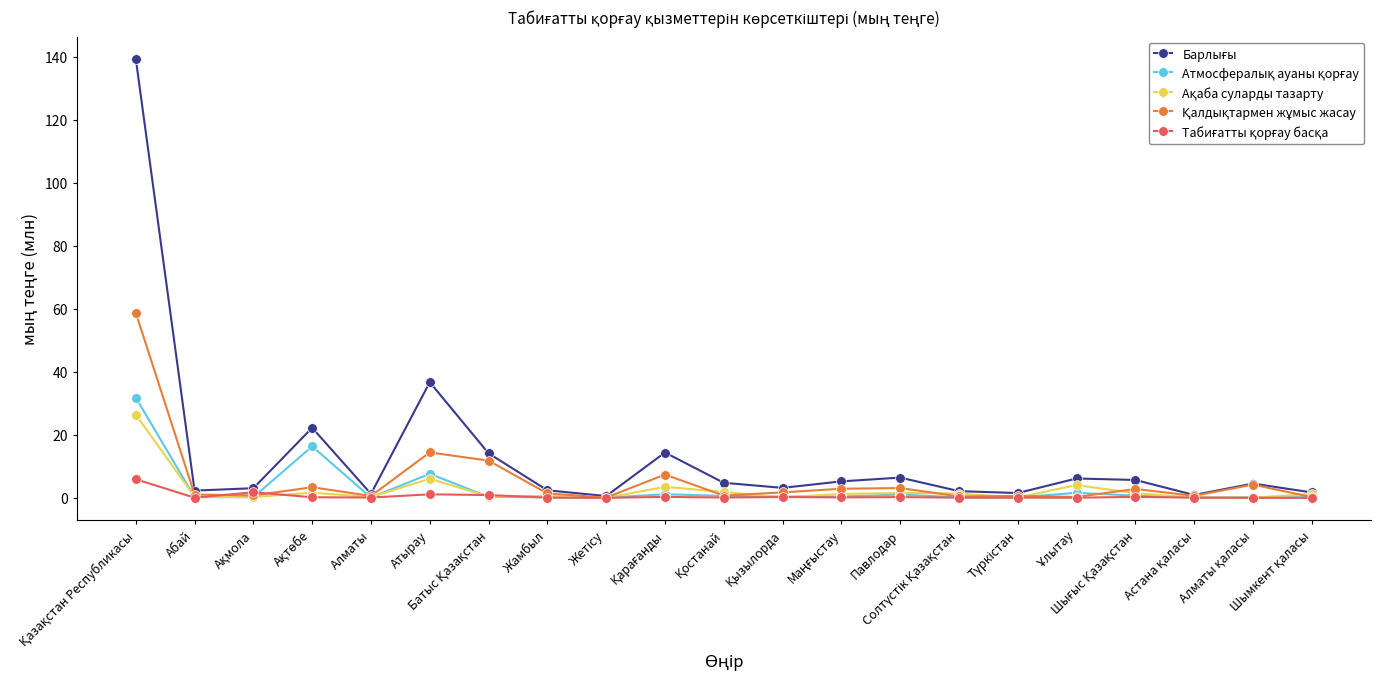

Is this an area chart (filled region under the line)?

No